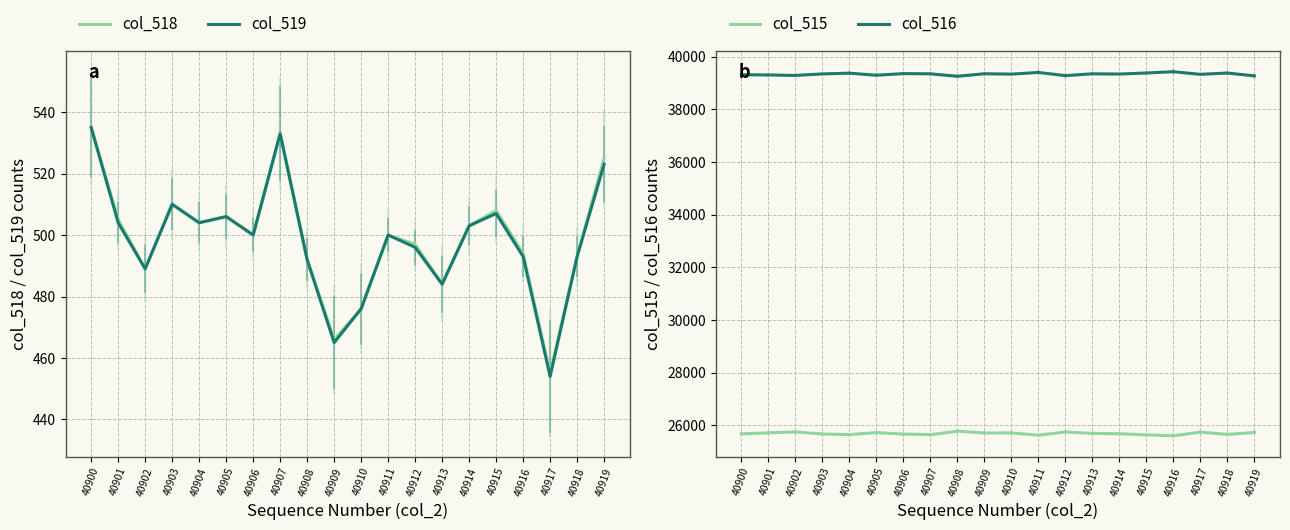

Reading right to left, transcribe all the data shown in this chart.

col_518: 40919=525	40918=493	40917=455	40916=494	40915=508	40914=503	40913=484	40912=497	40911=500	40910=476	40909=466	40908=492	40907=533	40906=500	40905=506	40904=504	40903=510	40902=489	40901=505	40900=535
col_519: 40919=523	40918=493	40917=454	40916=493	40915=507	40914=503	40913=484	40912=496	40911=500	40910=476	40909=465	40908=492	40907=533	40906=500	40905=506	40904=504	40903=510	40902=489	40901=504	40900=535
col_515: 40919=25735	40918=25660	40917=25747	40916=25609	40915=25643	40914=25688	40913=25698	40912=25754	40911=25631	40910=25718	40909=25714	40908=25784	40907=25650	40906=25674	40905=25730	40904=25654	40903=25676	40902=25755	40901=25721	40900=25682
col_516: 40919=39275	40918=39382	40917=39333	40916=39432	40915=39384	40914=39344	40913=39353	40912=39284	40911=39404	40910=39341	40909=39355	40908=39259	40907=39352	40906=39361	40905=39299	40904=39377	40903=39349	40902=39291	40901=39309	40900=39318